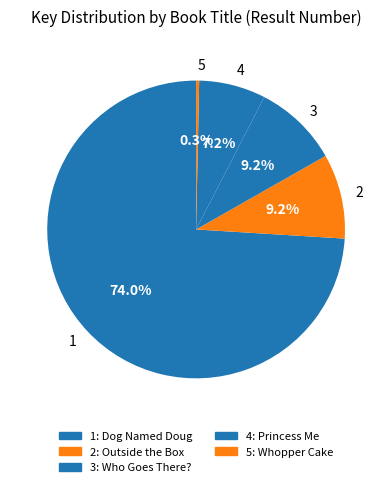

How many slices are in this pie chart?

5